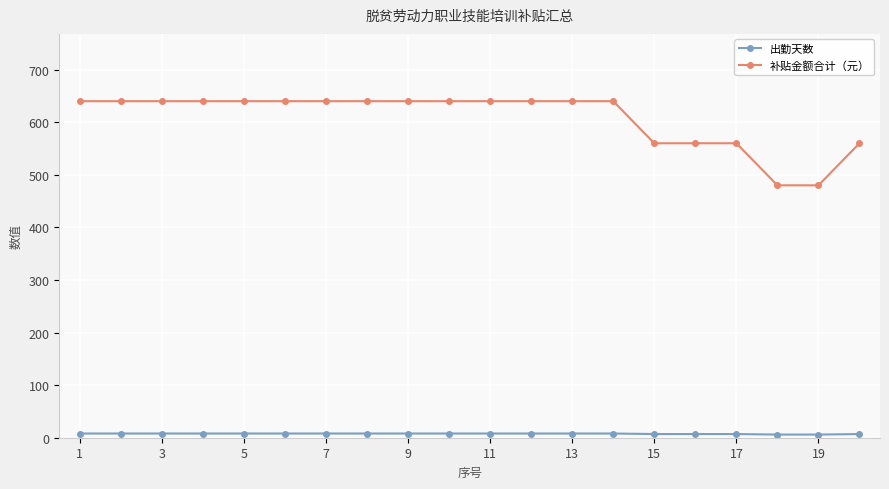

What is the value of the 补贴金额合计（元） point at the 18th from the left?

480